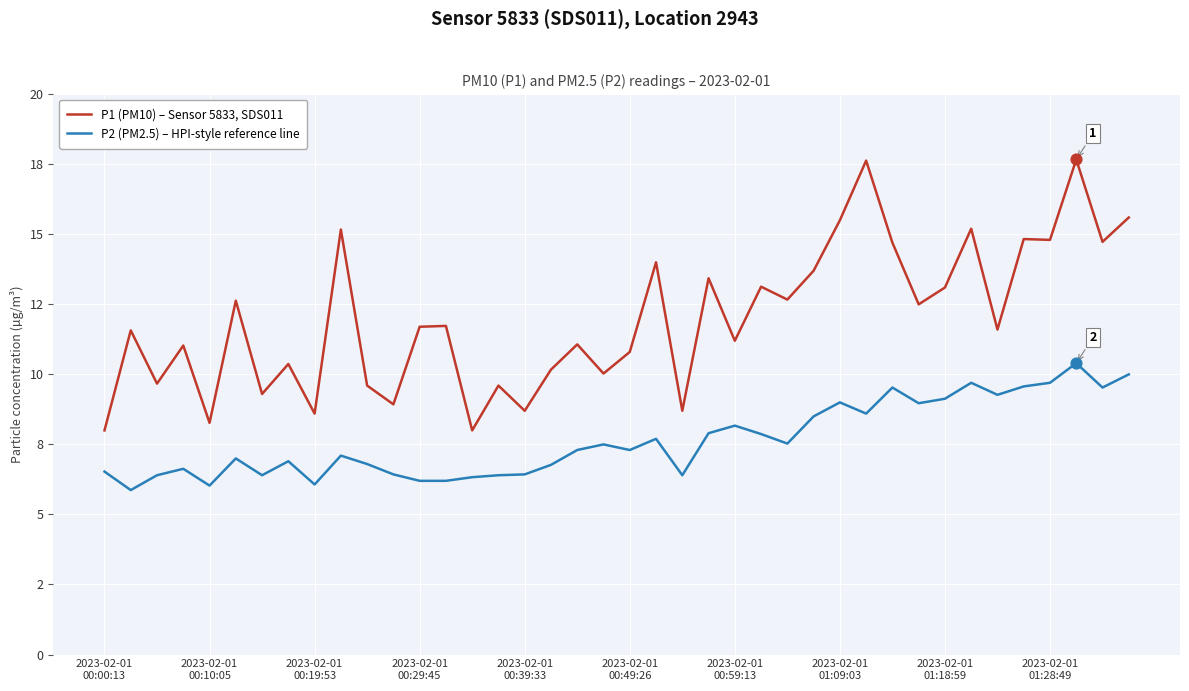

Which series has the largest total across all categories?

P1 (PM10) – Sensor 5833, SDS011